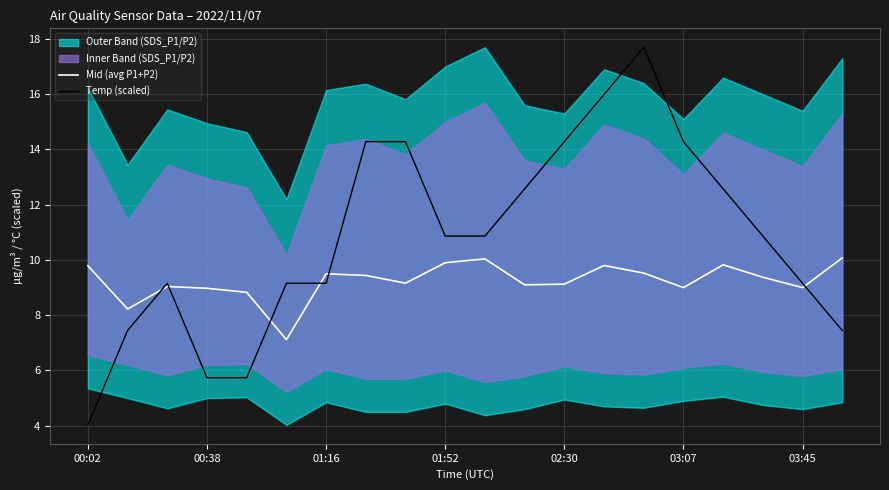

What is the difference between the highest and lowest values at 14?

8.2